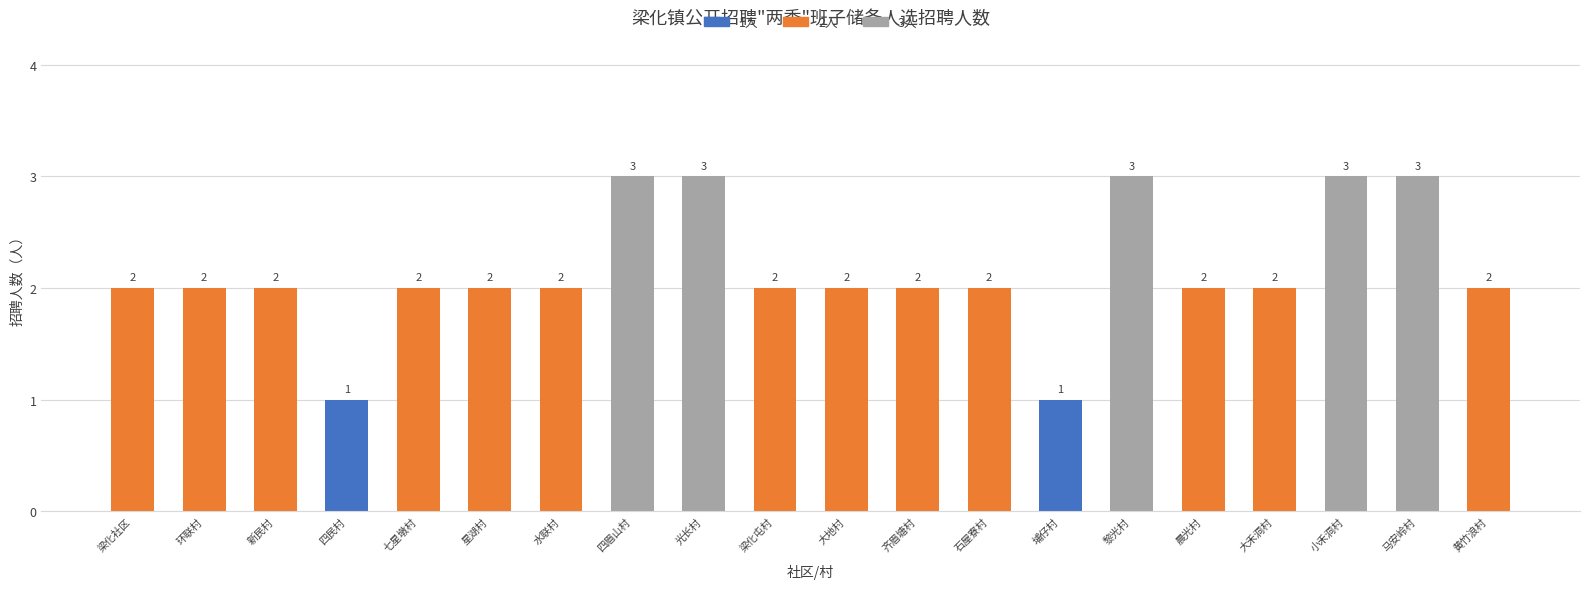

What is the label of the 17th bar from the right?

四民村